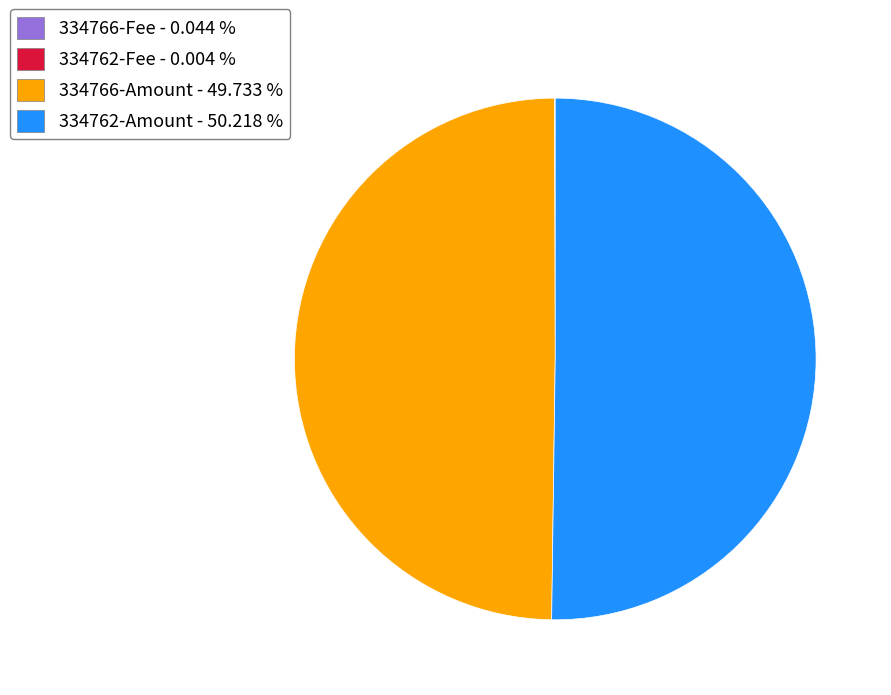

Approximately how many times larger is the value at 334762-Amount - 50.218 % compared to 334766-Amount - 49.733 %?

1.0